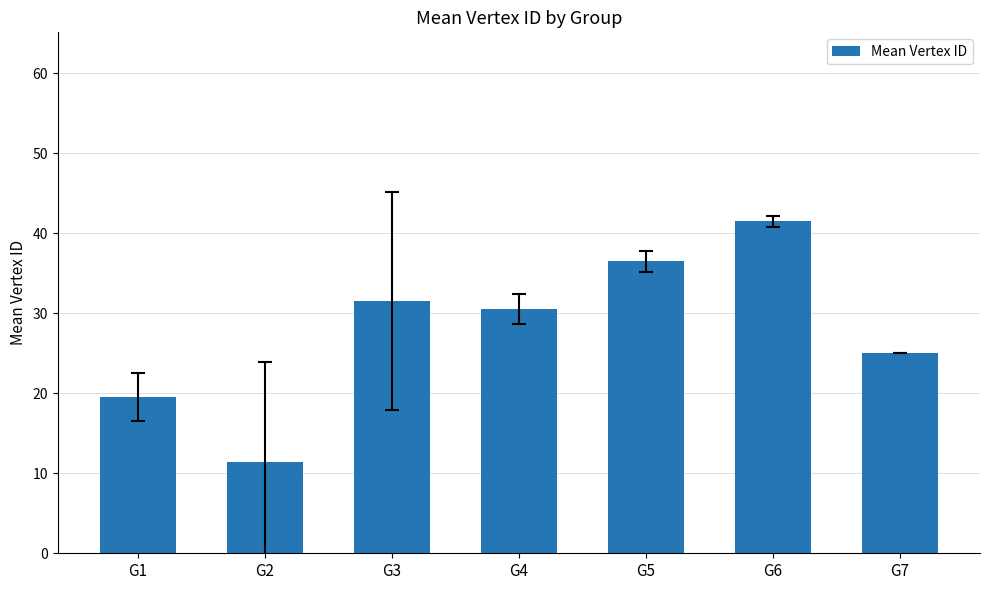

Does the chart contain stacked bars?

No